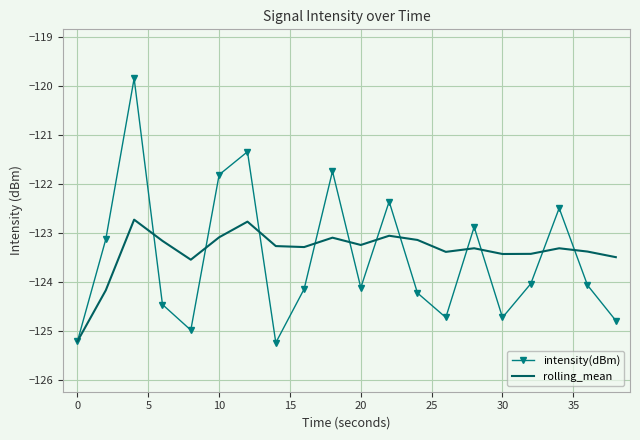

What is the minimum value shown in the chart?

-125.2